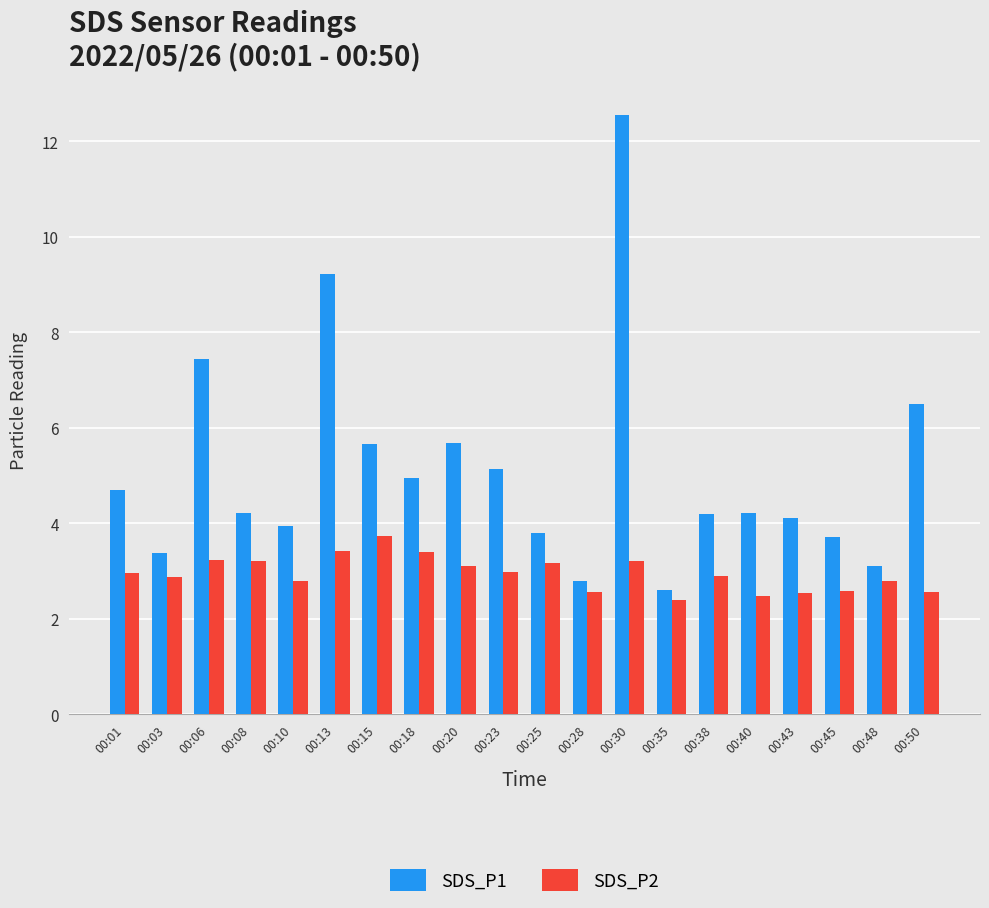

Does the chart contain stacked bars?

No